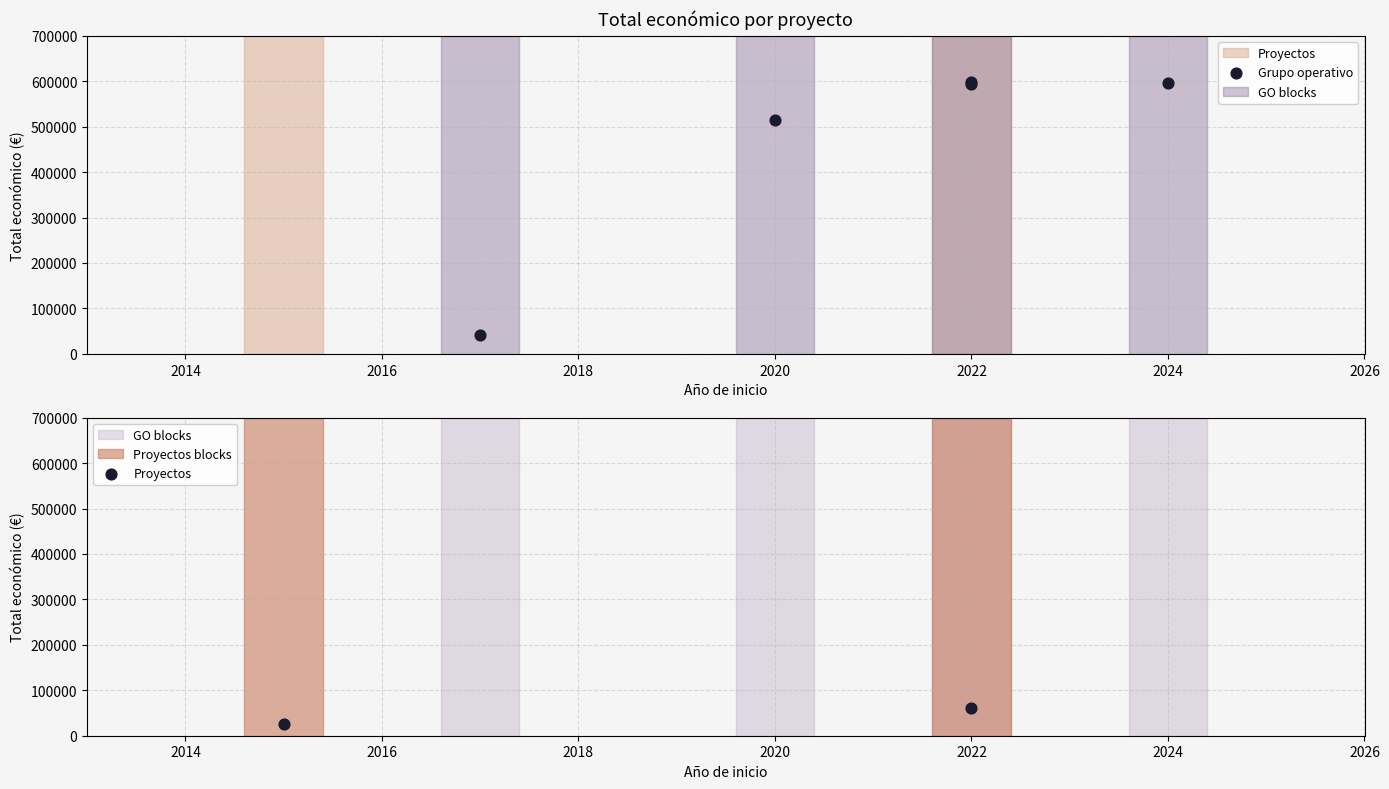

Which has a higher value, 2022 or 2022?

2022